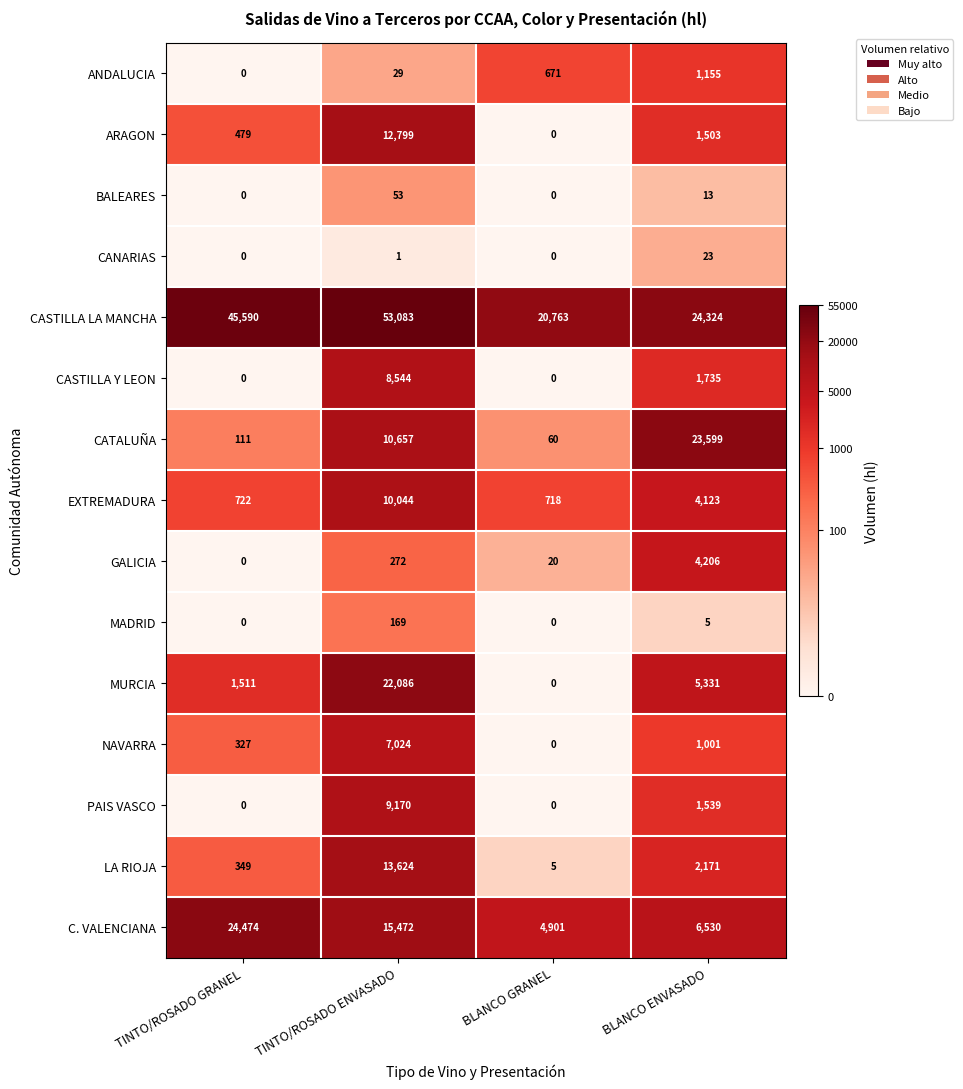

True or false: CASTILLA Y LEON has a value of 4136 at TINTO/ROSADO ENVASADO.

False